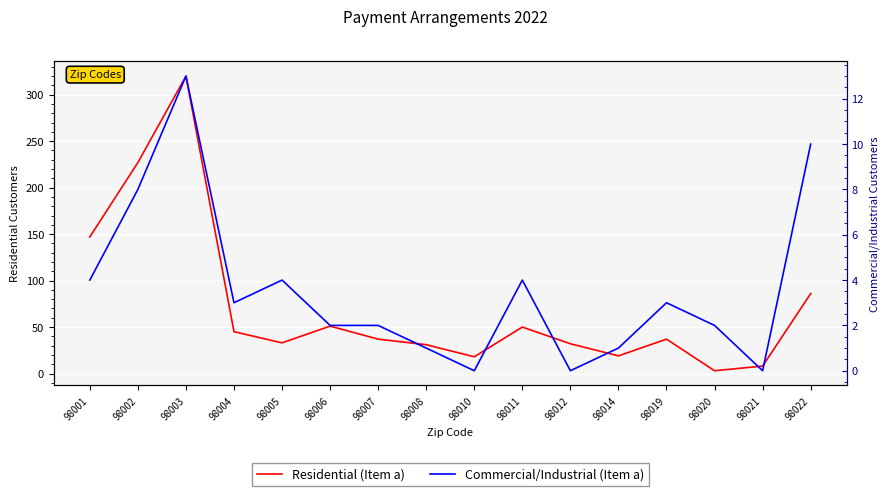

What is the total value across all series at 98014?

20